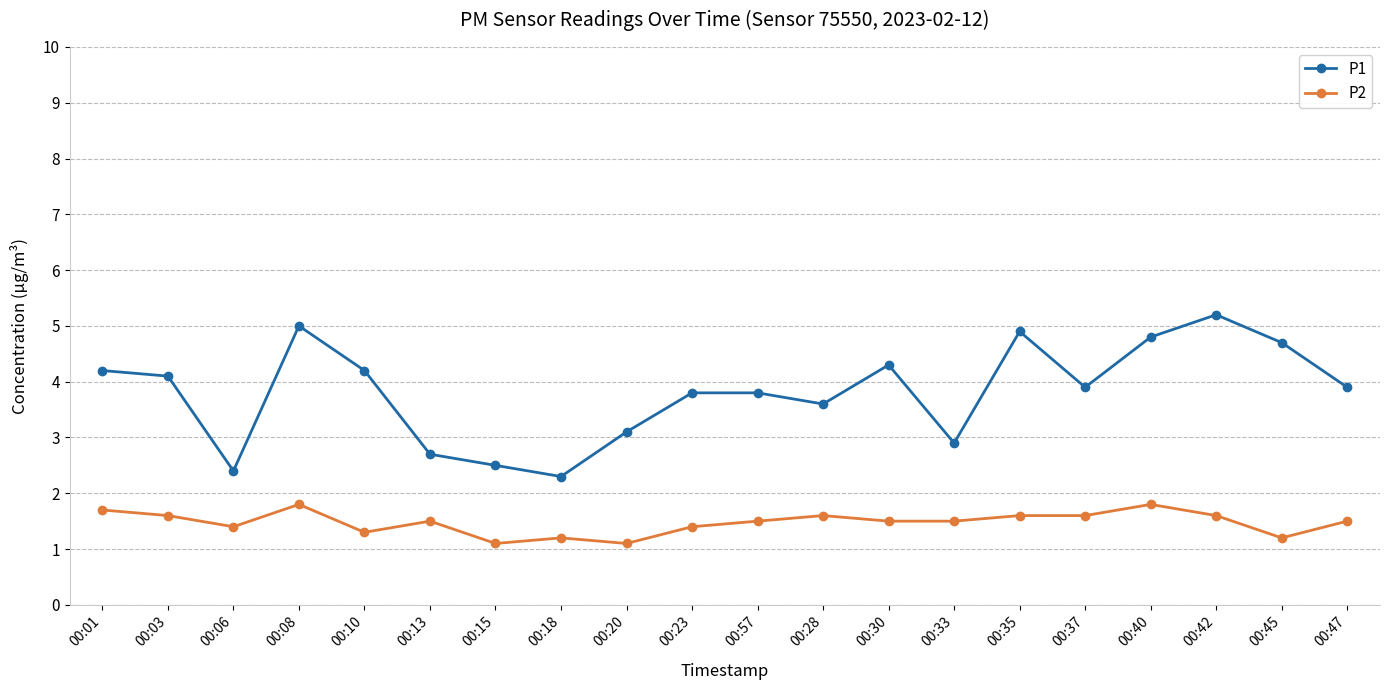

What is the sum of the P2 values at 00:45 and 00:42?

2.8